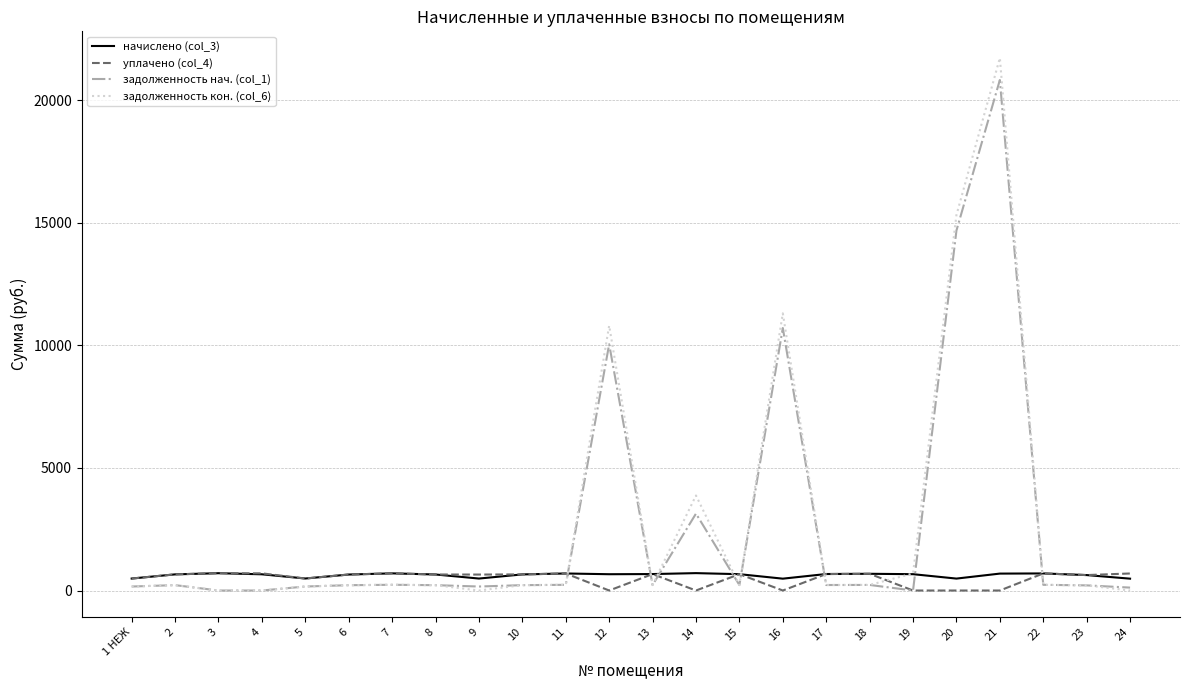

How many intersections are there between начислено (col_3) and задолженность нач. (col_1)?

8